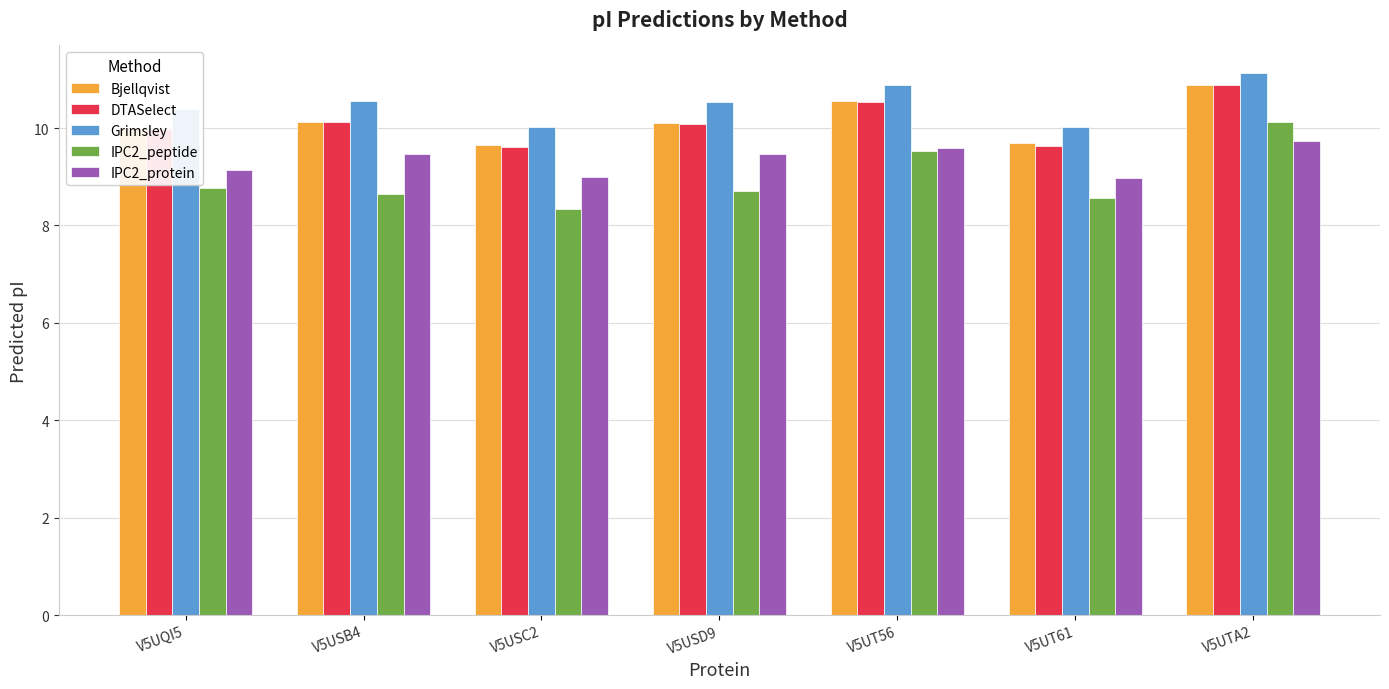

What is the difference between the Bjellqvist values at V5UQI5 and V5UTA2?

0.9